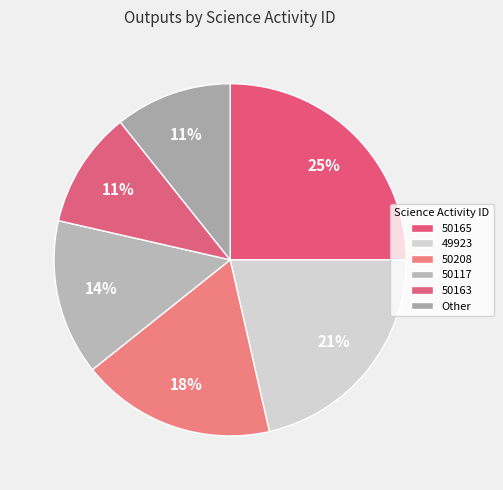

Does 50165 account for over 50% of the chart?

No